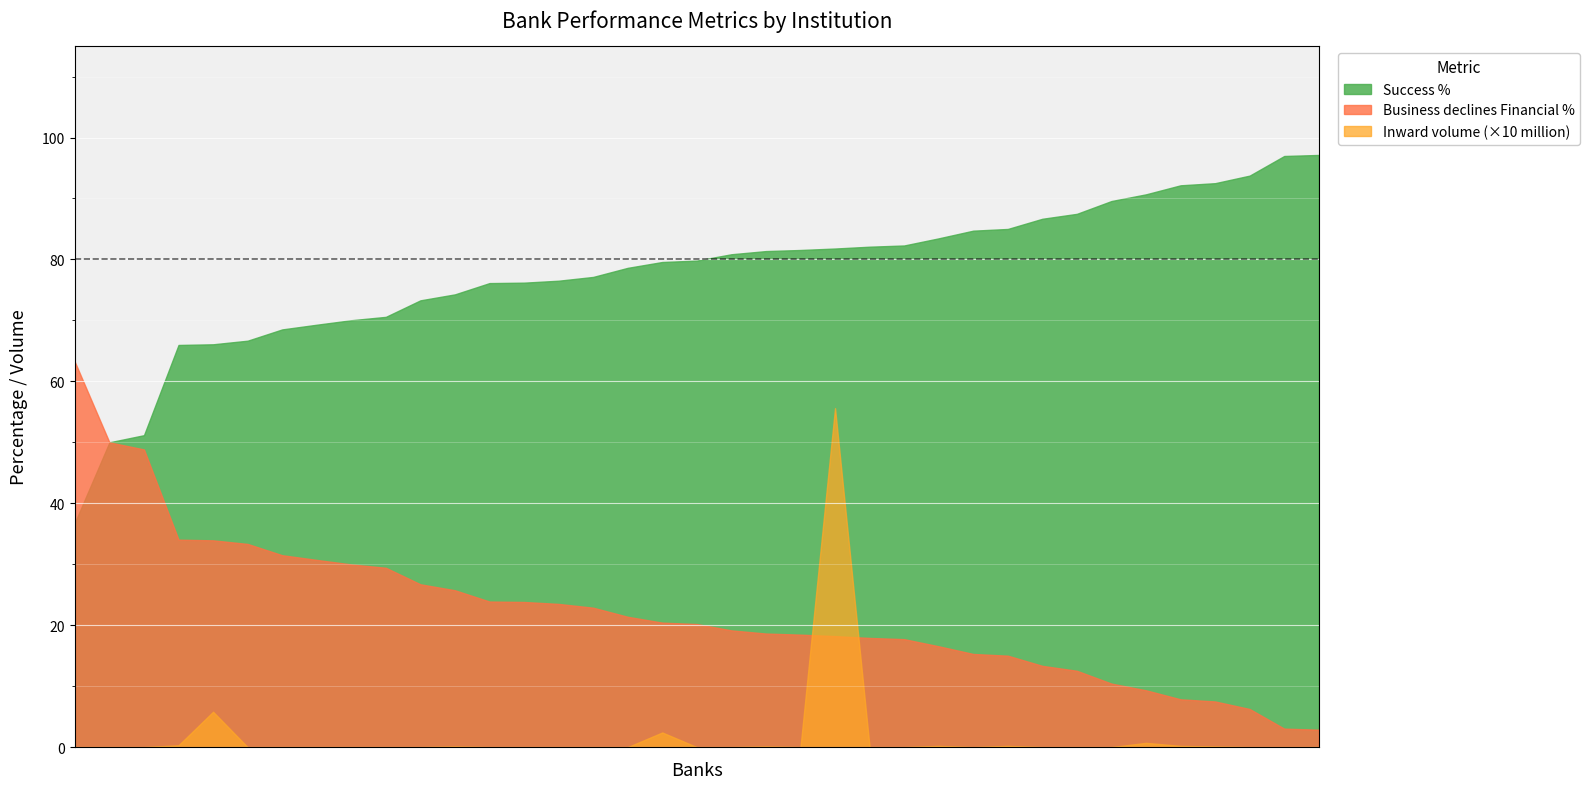

Which series has the largest total across all categories?

Success %